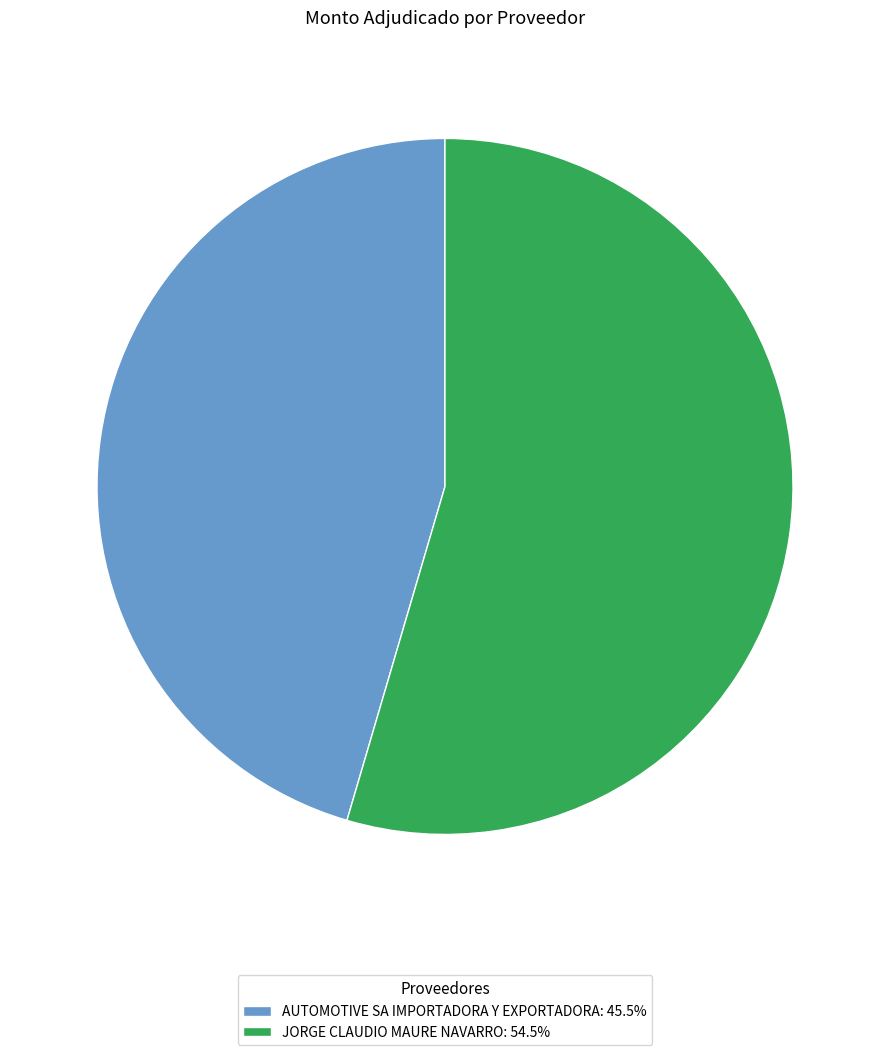

Count the number of slices in the pie.

2